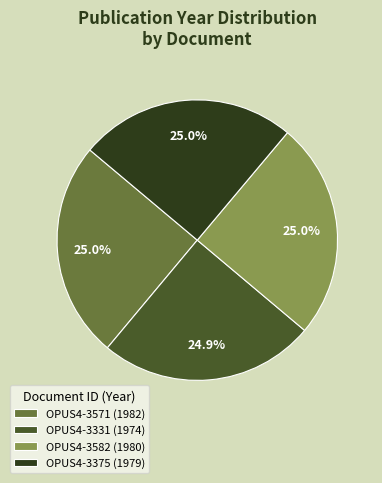

Do OPUS4-3375 and OPUS4-3571 together represent more than half of the pie?

Yes